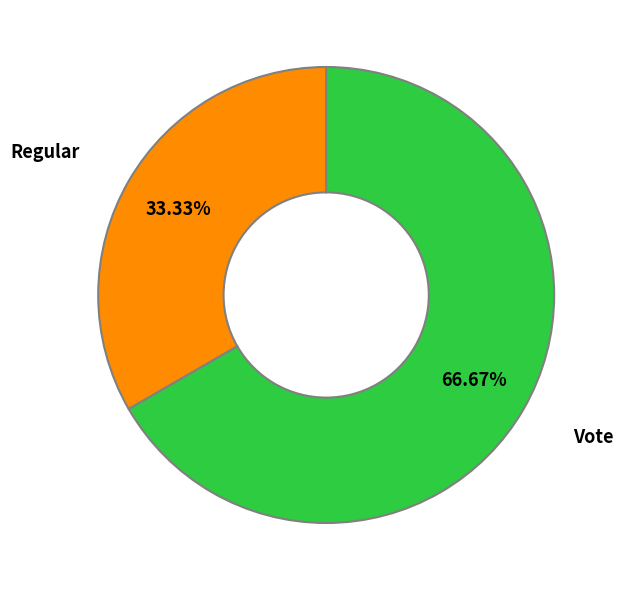

Does any single category account for the majority?

Yes